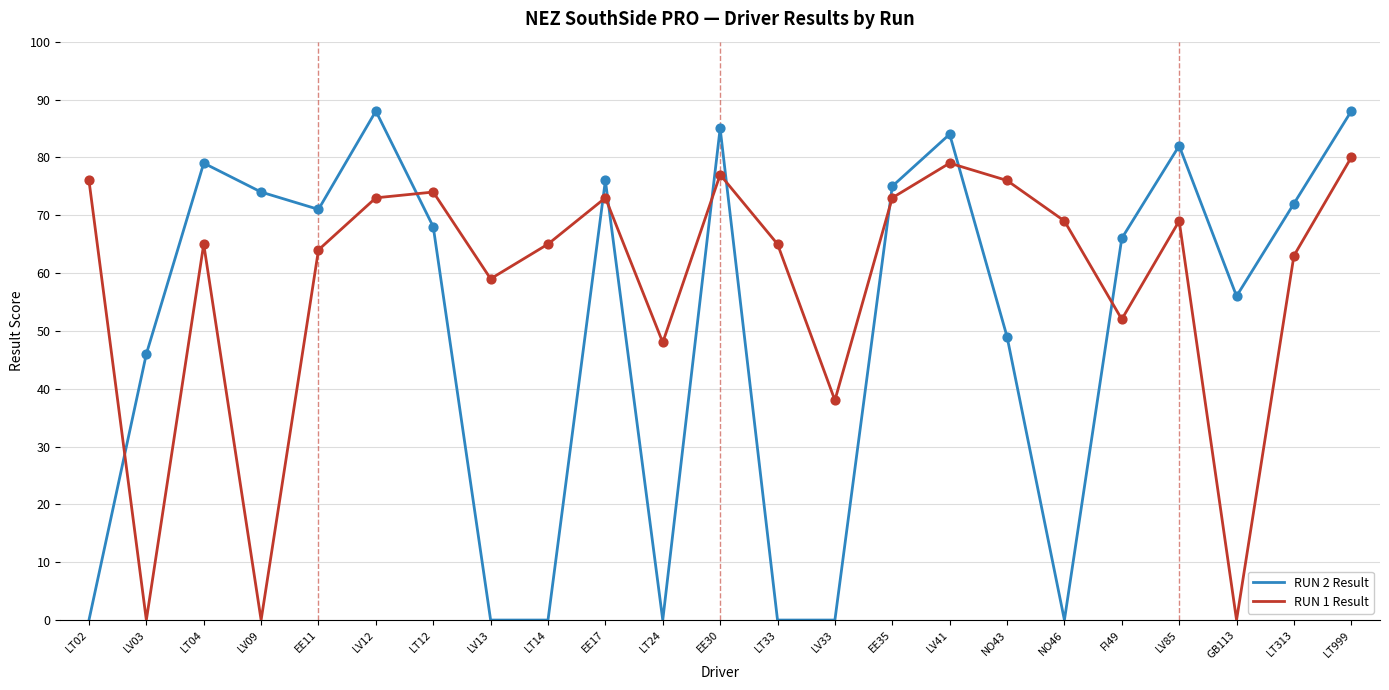

Between LT02 and NO43, which series saw the biggest shift?

RUN 2 Result